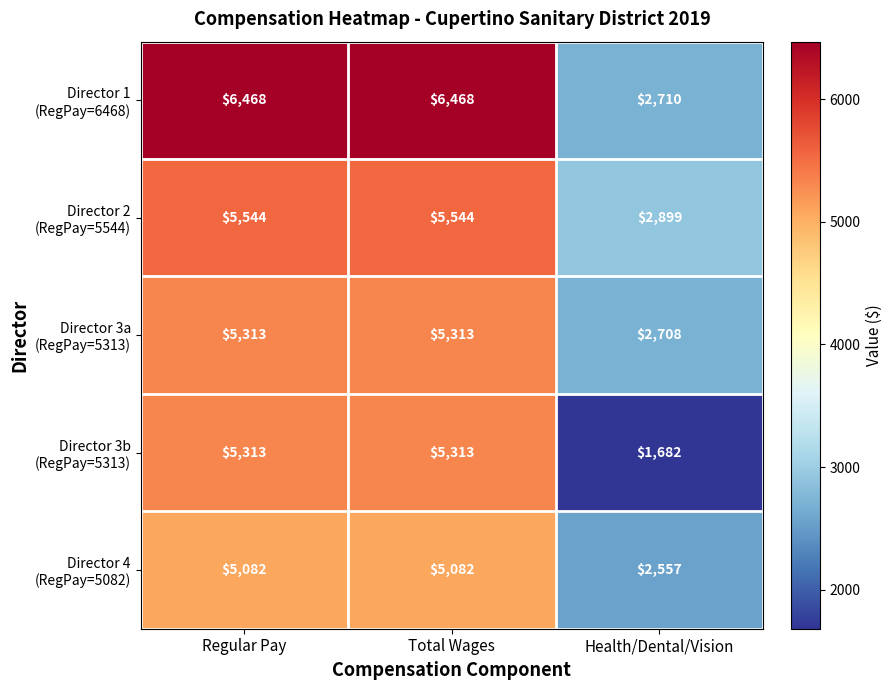

What is the difference between the highest and lowest values at Total Wages?

1386